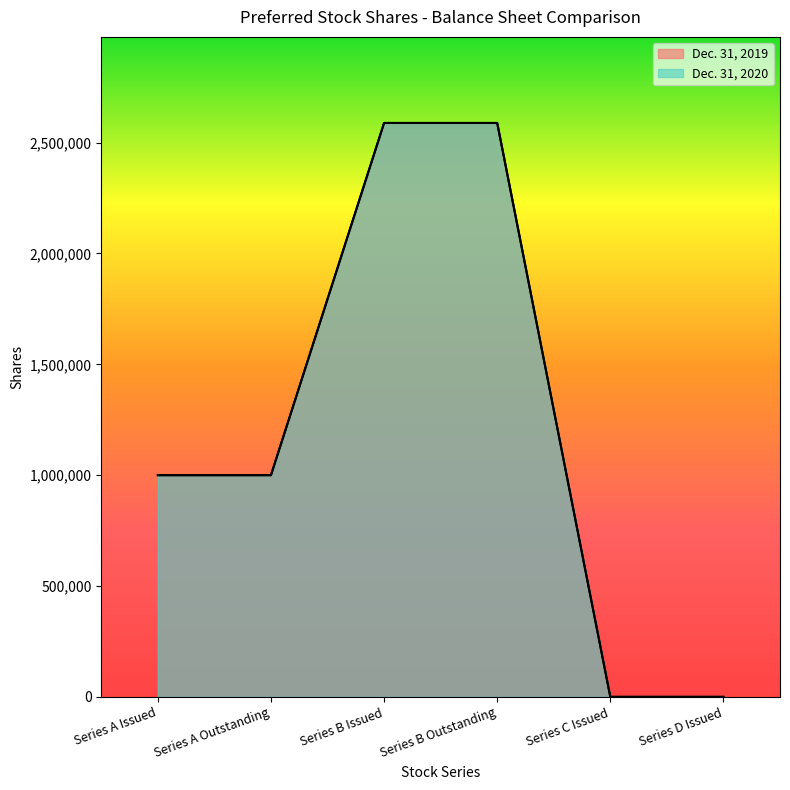

At which label does Dec. 31, 2019 first exceed 1000000?

Series B Issued